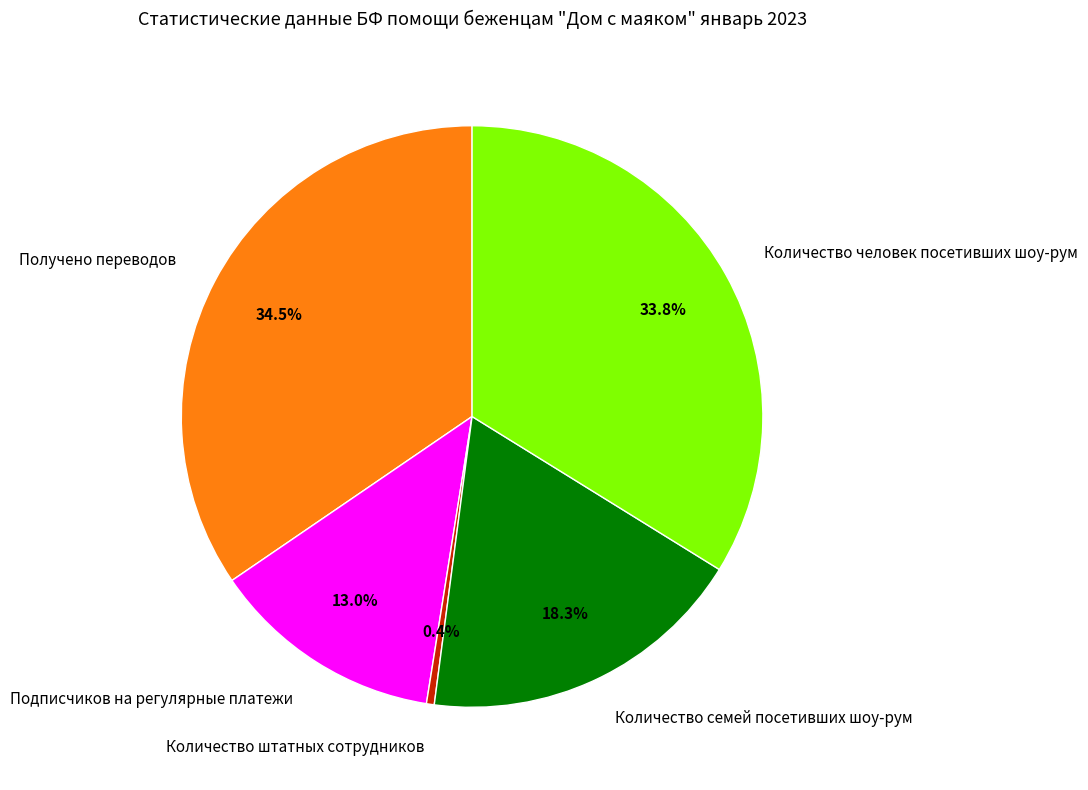

How many segments does this pie chart have?

5